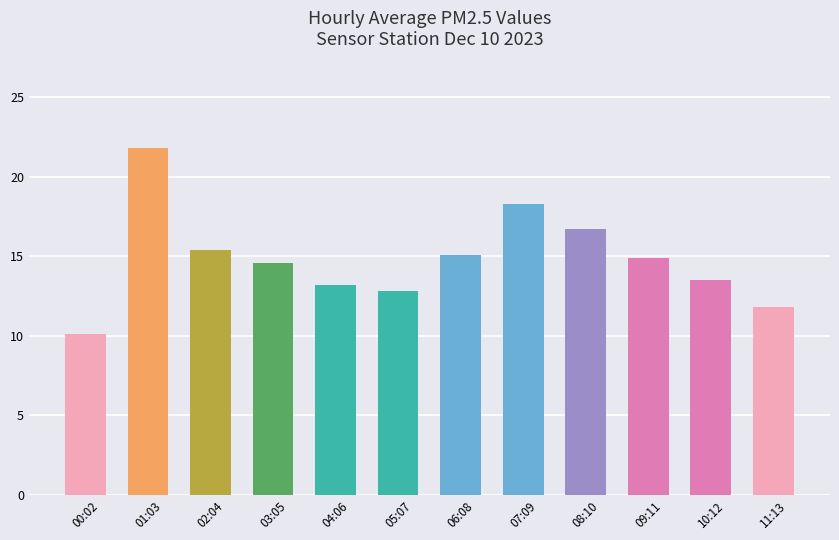

How many series are shown in this chart?

1